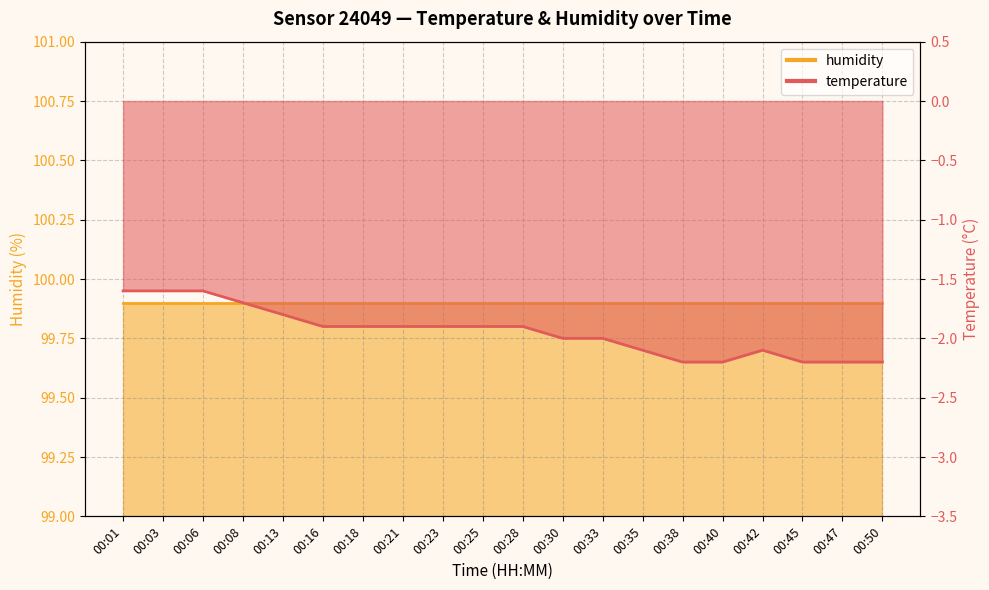

At which label is the value closest to -1?

00:01